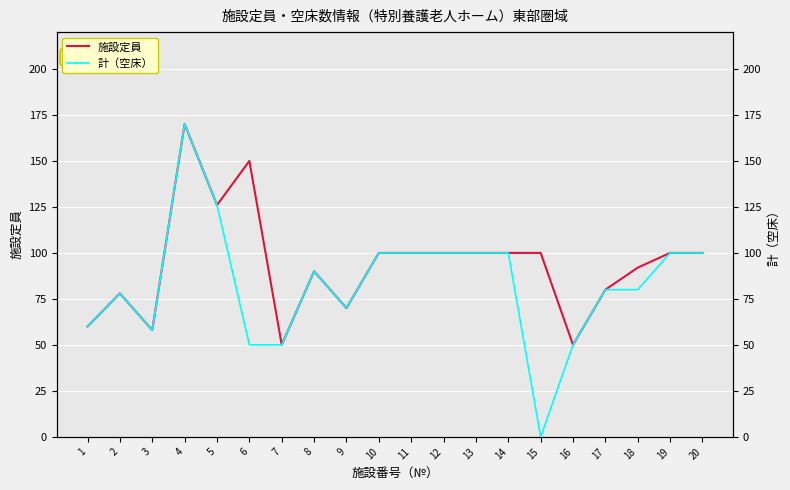

True or false: 計（空床） has a value of 58 at 3.

True